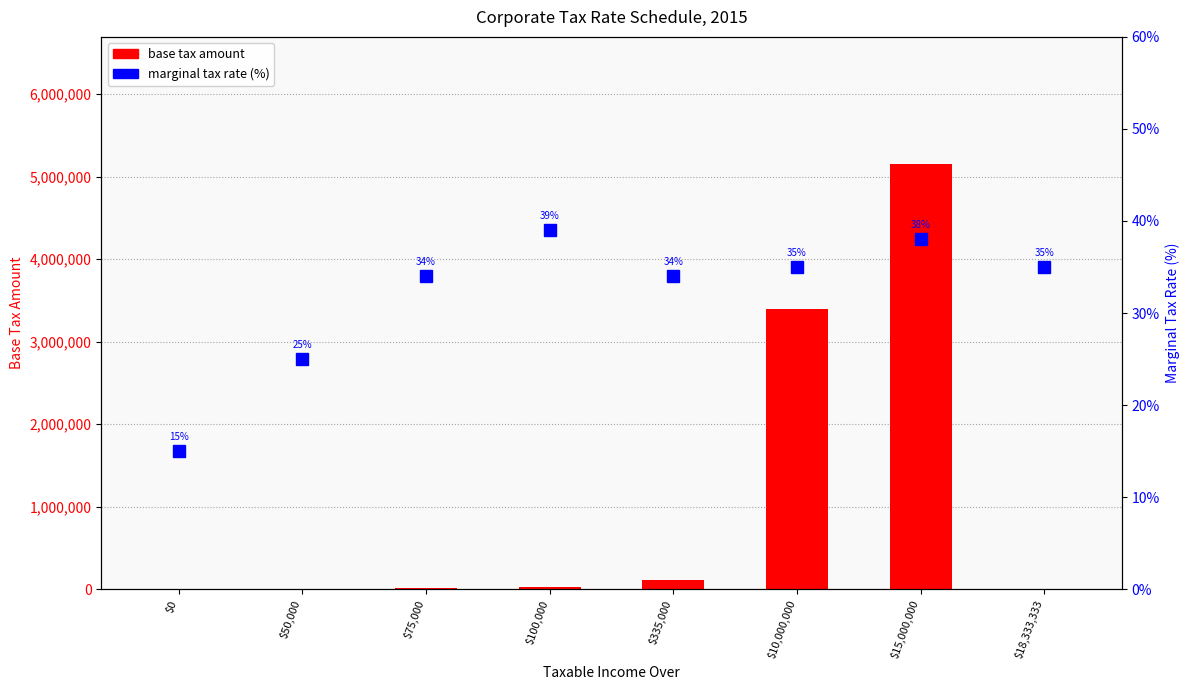

Count the number of categories in the chart.

8